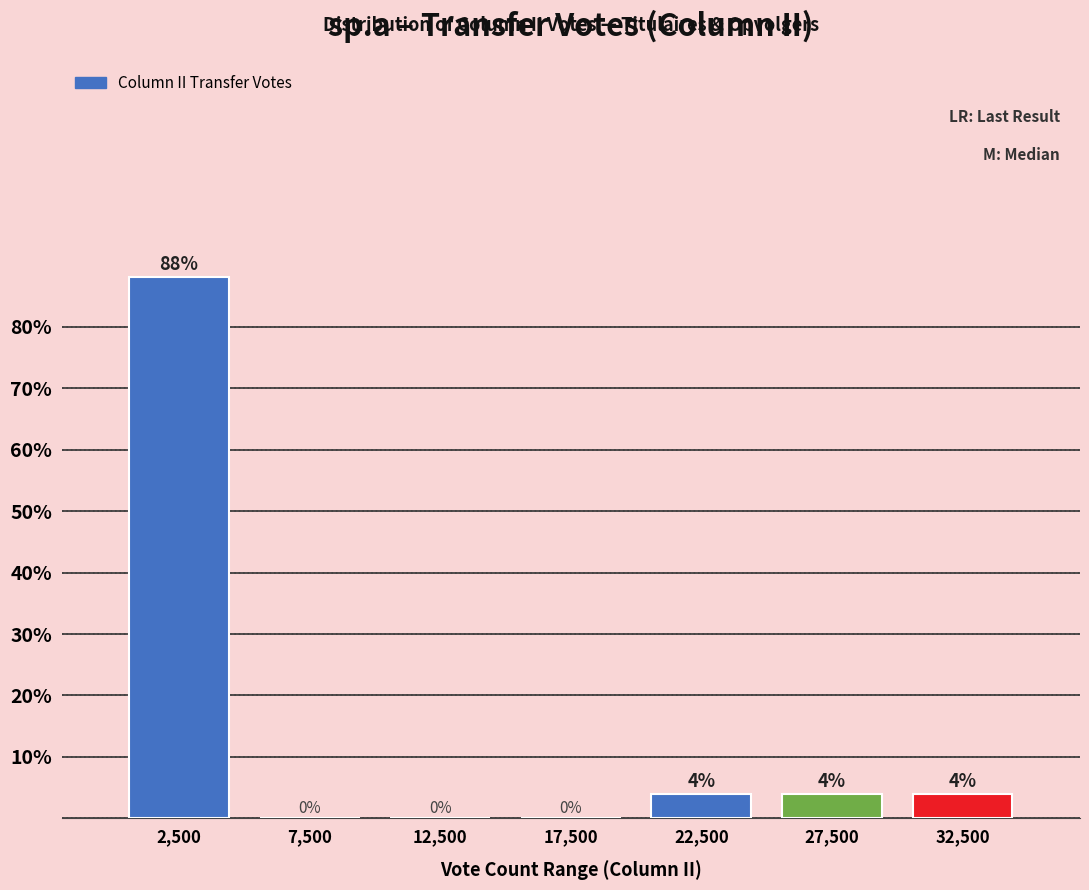

Reading left to right, list all the values displayed in this chart.

2,500=88	7,500=0	12,500=0	17,500=0	22,500=4	27,500=4	32,500=4